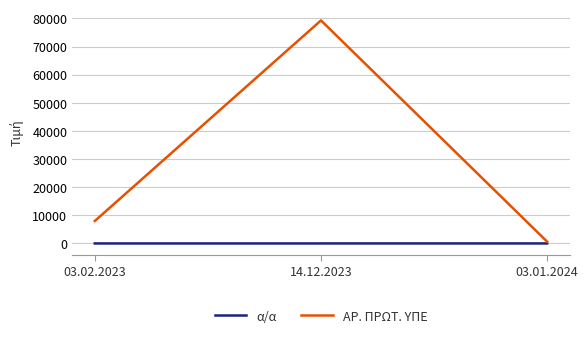

Between 03.02.2023 and 14.12.2023, which series saw the biggest shift?

ΑΡ. ΠΡΩΤ. ΥΠΕ